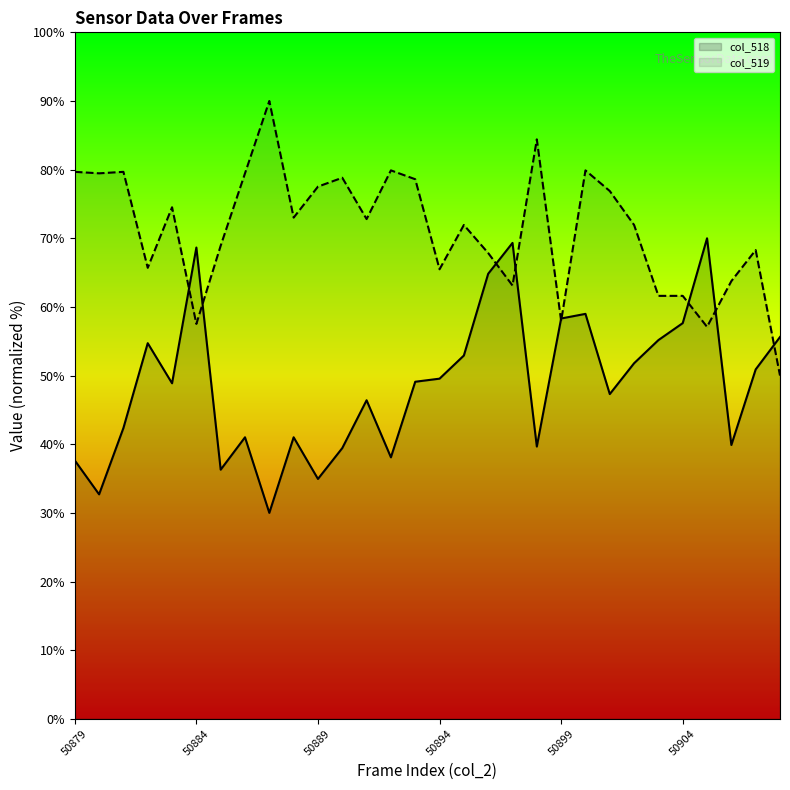

What is the difference between the col_518 values at 50901 and 50899?

11.0